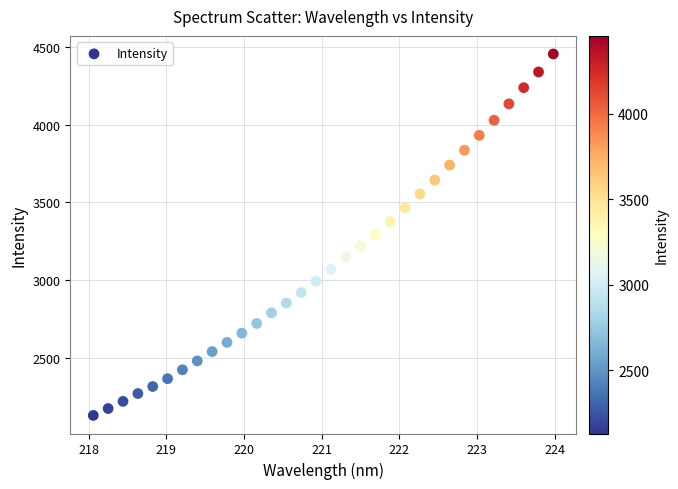

What is the range of Y values (max minus min)?

2324.5